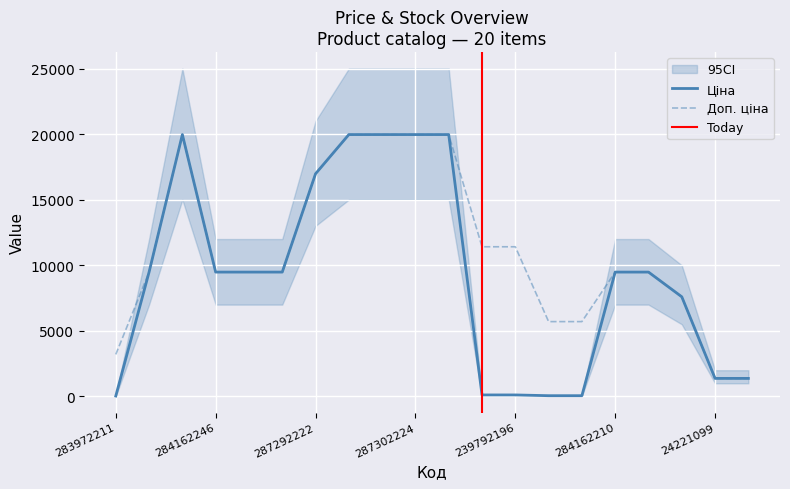

Which series has the largest total across all categories?

Доп. ціна